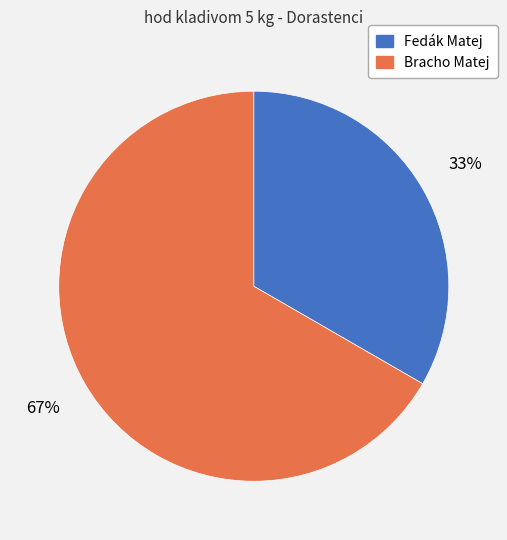

To the nearest percent, what is the average slice percentage?

50%